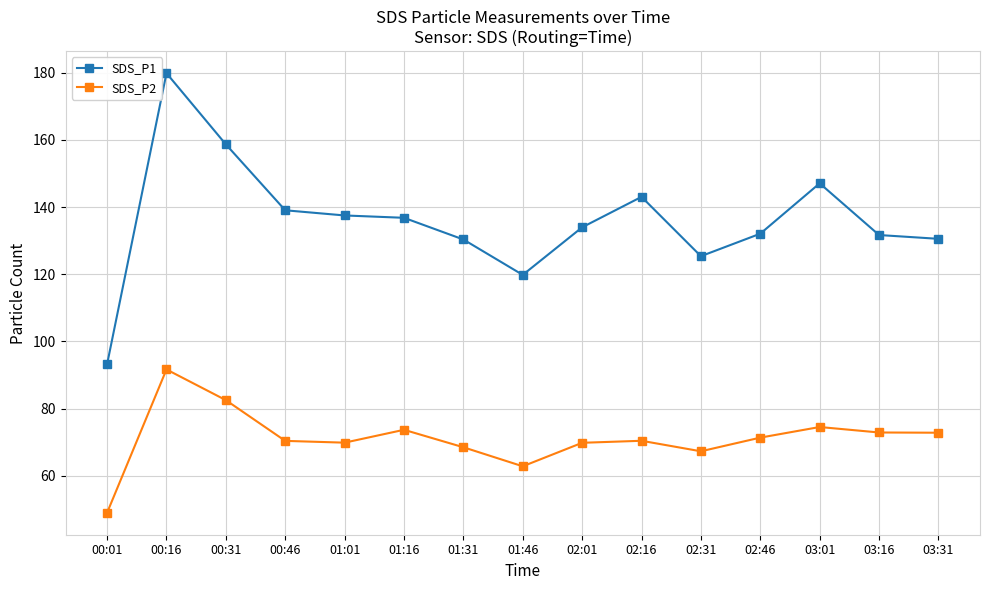

Which series has the largest total across all categories?

SDS_P1